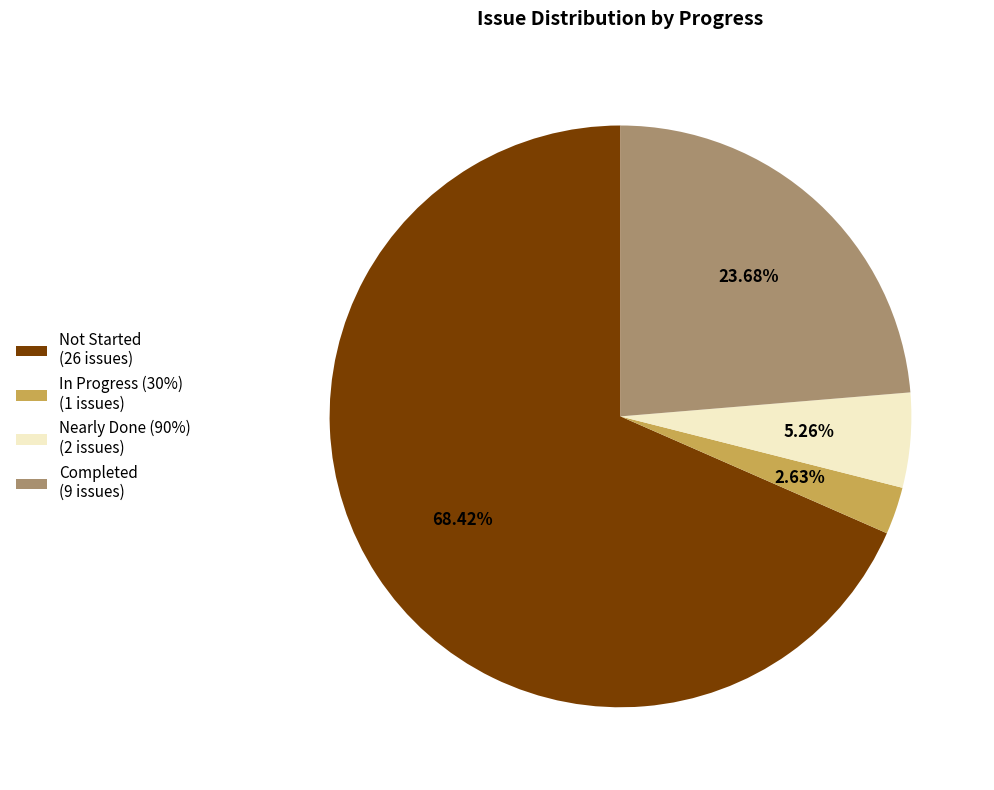

Do Not Started (26 issues) and In Progress (30%) (1 issues) together represent more than half of the pie?

Yes